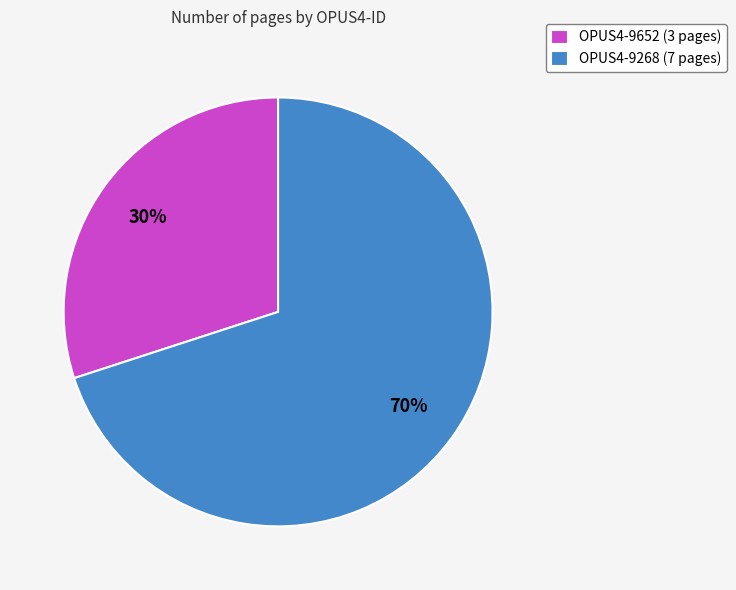

What is the smallest slice in the pie chart?

OPUS4-9652